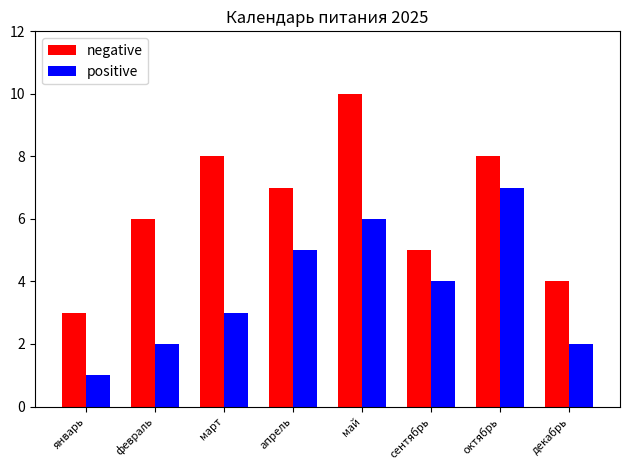

Rank the series at сентябрь from highest to lowest value.

negative, positive